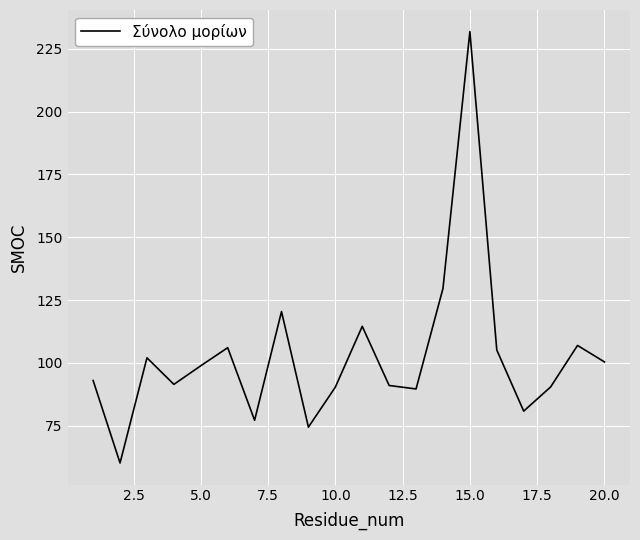

What is the smallest value displayed?

60.2